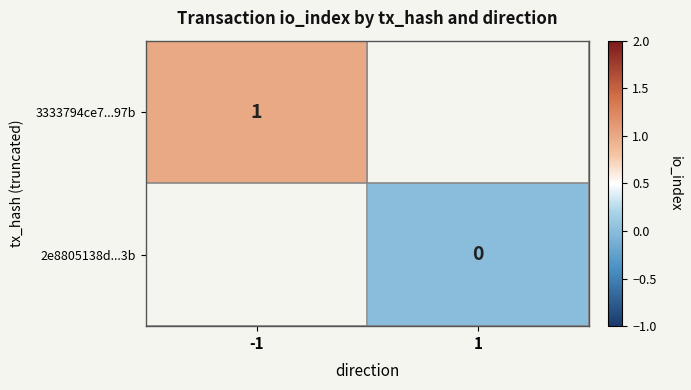

Is it true that 3333794ce7...97b equals 1 at -1?

True